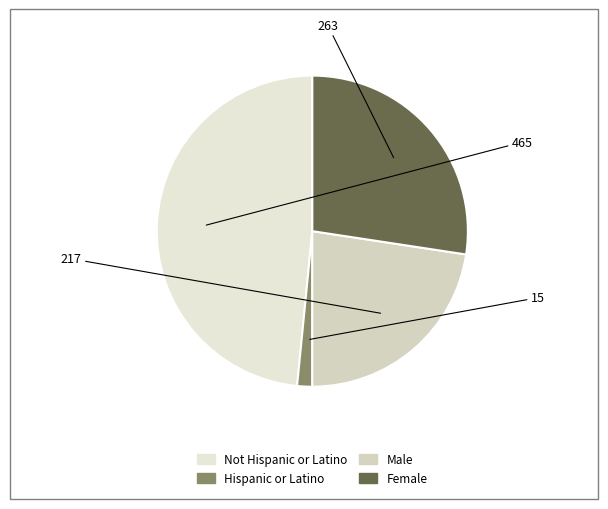

Which slice is the smallest?

Hispanic or Latino